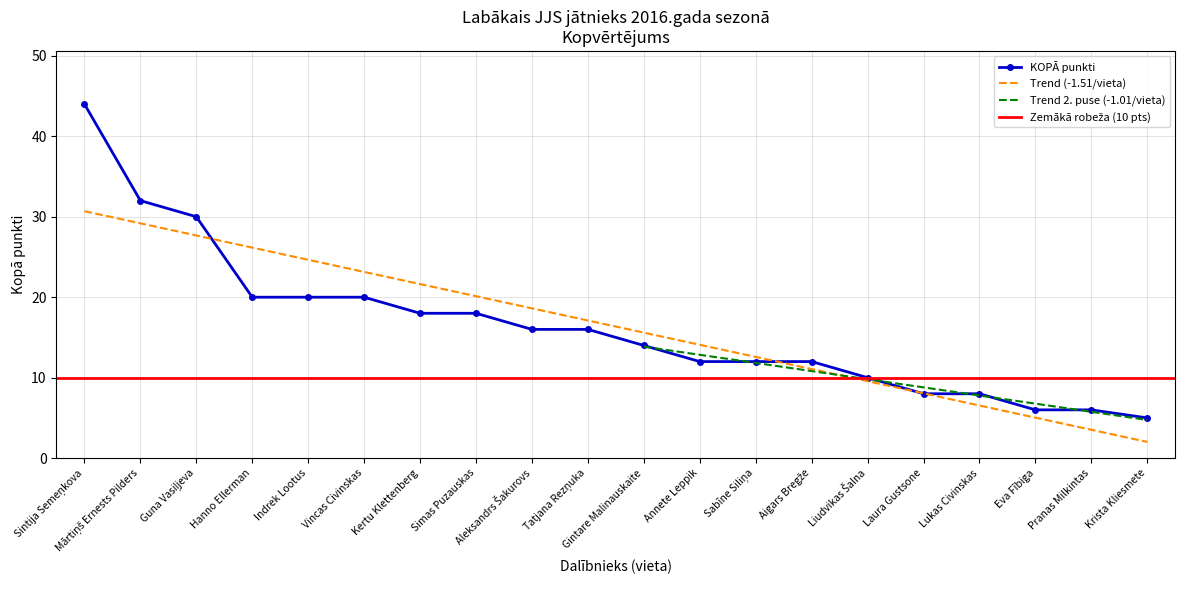

Is this an area chart (filled region under the line)?

No